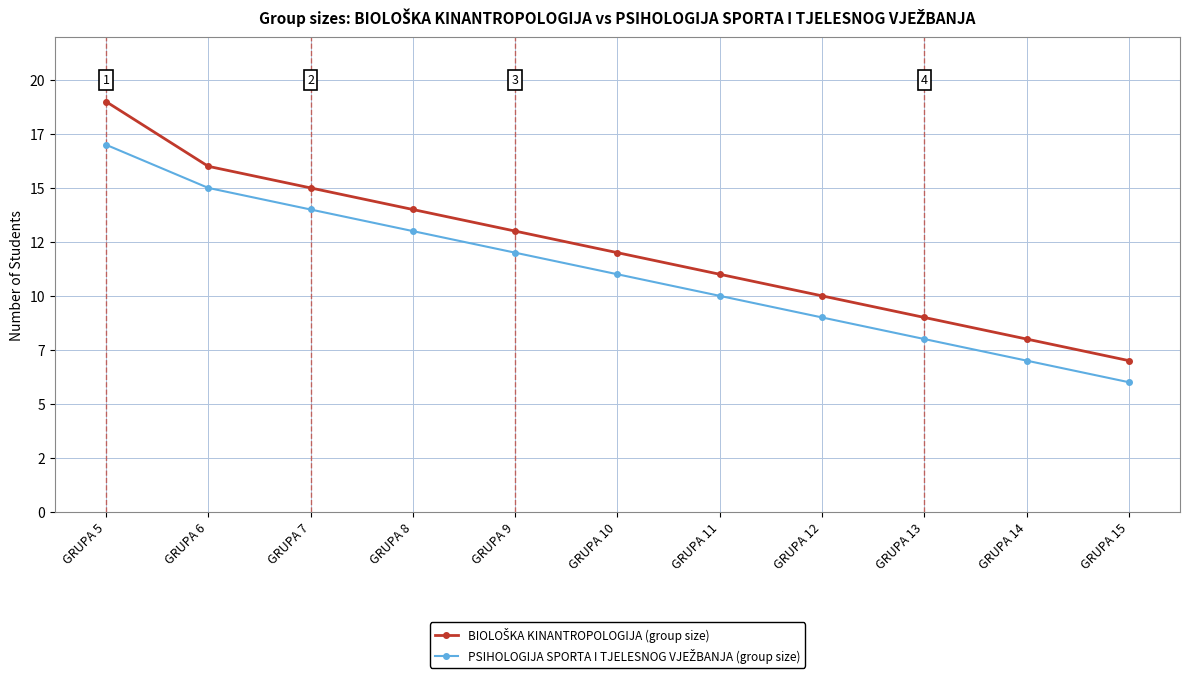

Is this an area chart (filled region under the line)?

No